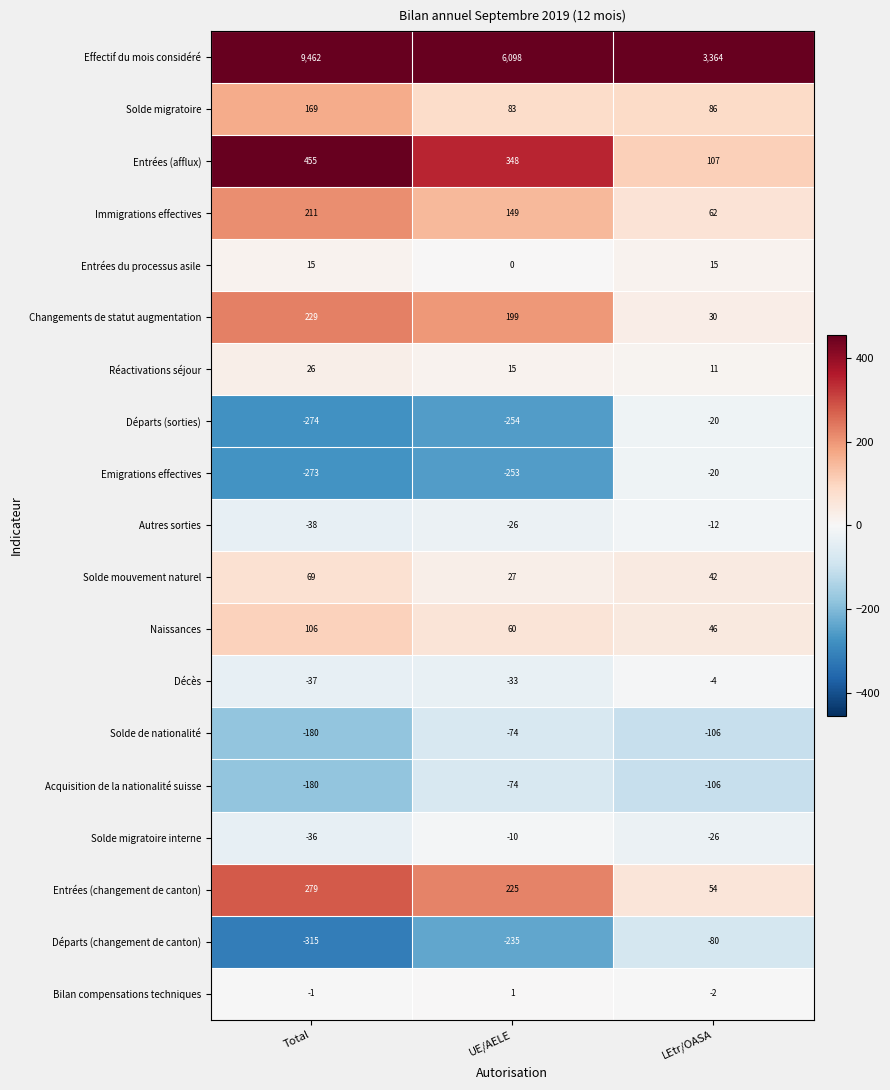

What is the difference between the second highest and minimum values in the Départs (sorties) series?

20